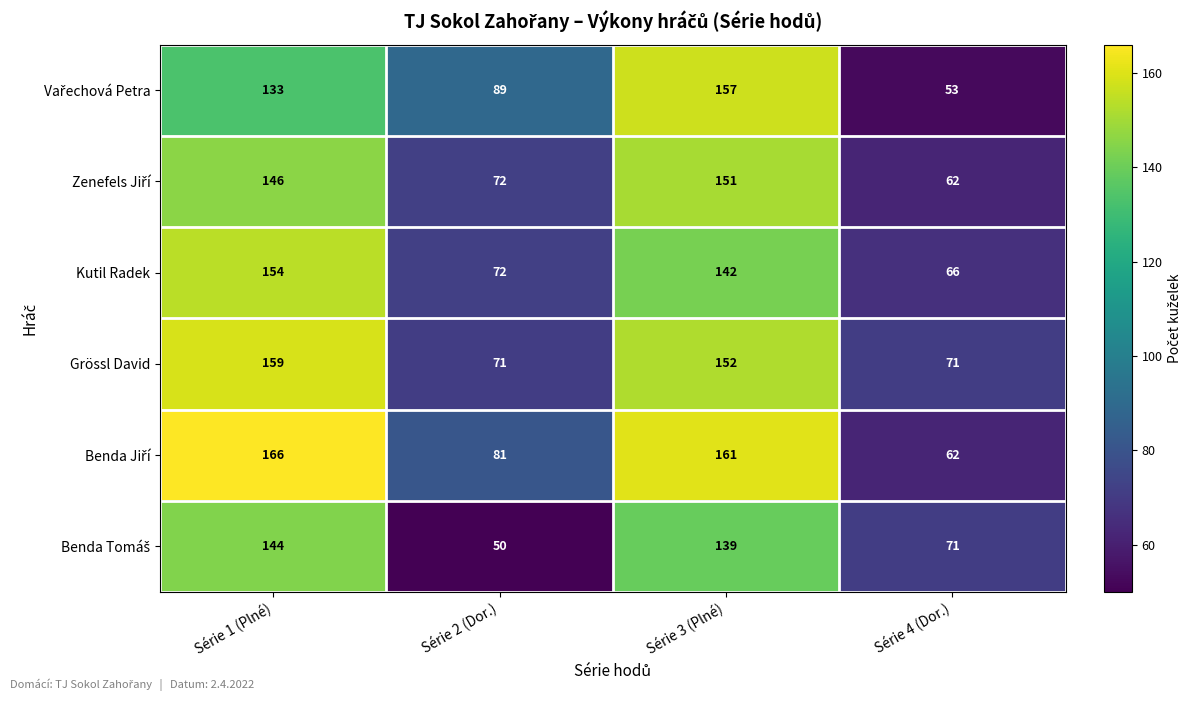

What is the difference between the maximum and minimum values in the Grössl David series?

88